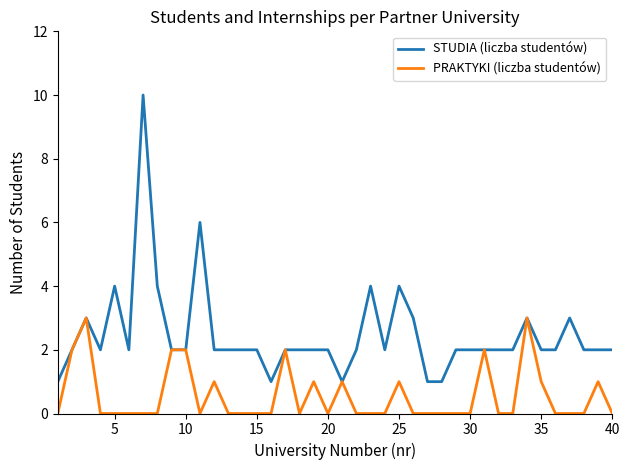

Which series has the largest range (max minus min)?

STUDIA (liczba studentów)